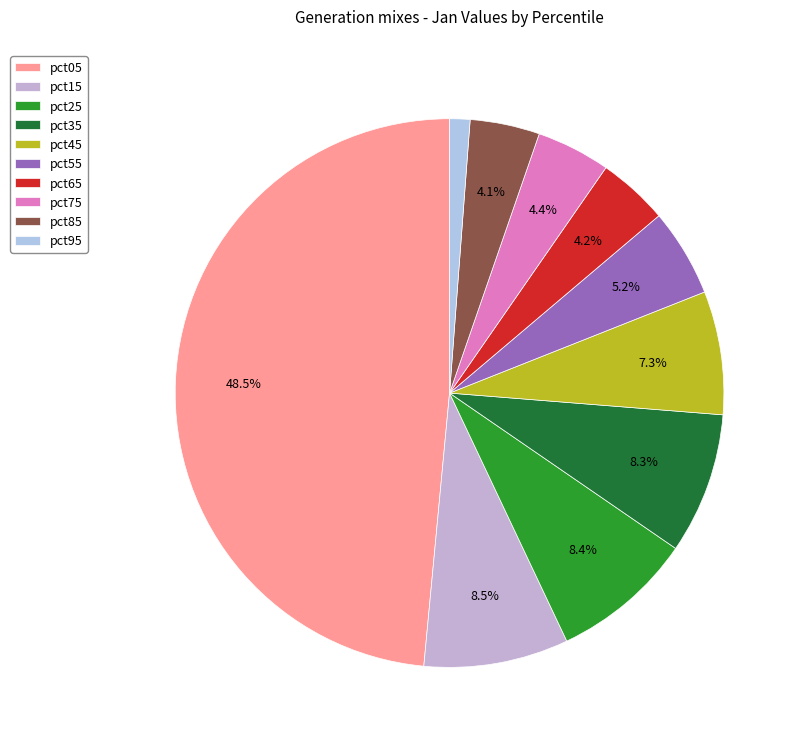

How many segments does this pie chart have?

10